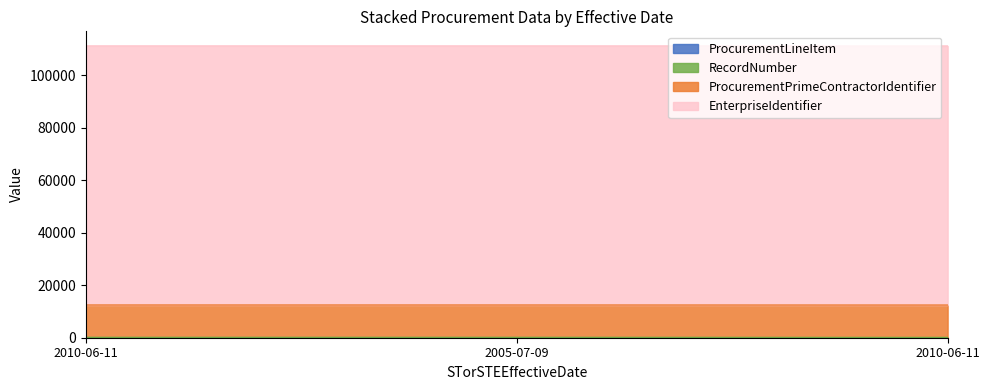

Count the number of data series in this chart.

4